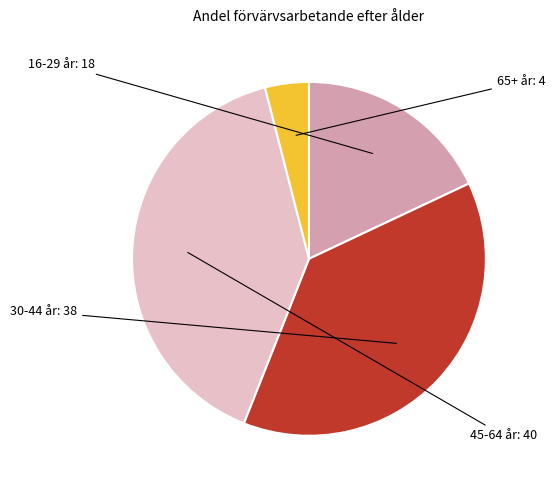

Is there any slice that represents more than half of the pie?

No